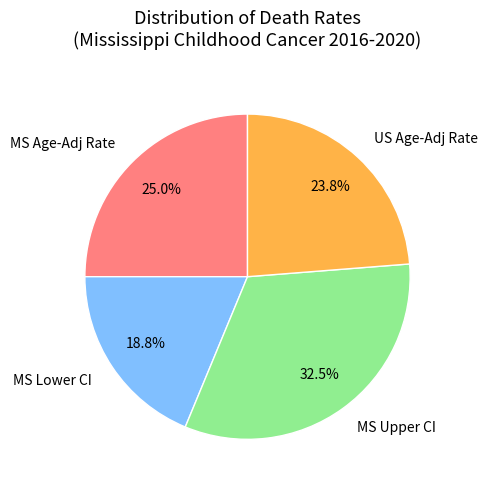

Combined, what portion of the pie is MS Lower CI and US Age-Adj Rate?

42.5%